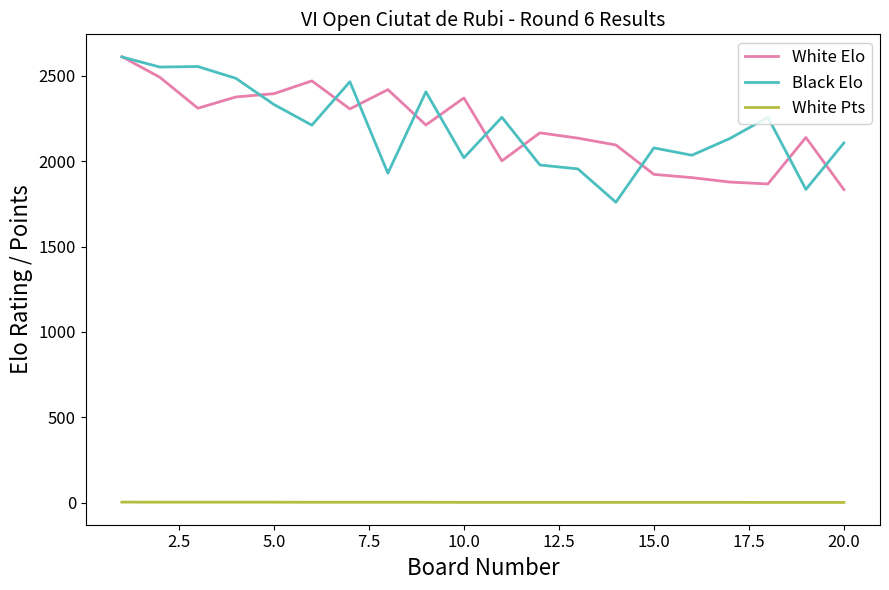

Count the number of categories in the chart.

20